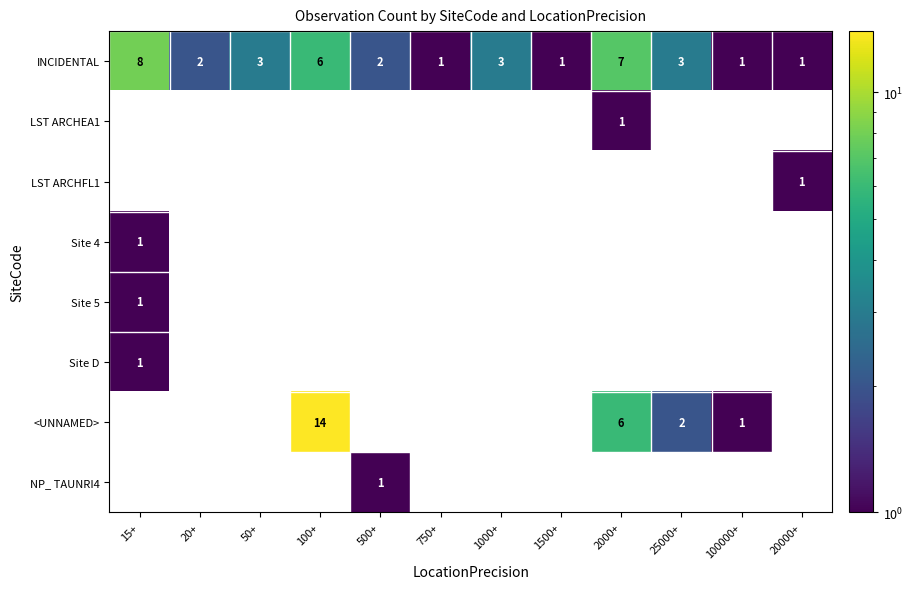

Count the number of categories in the chart.

12